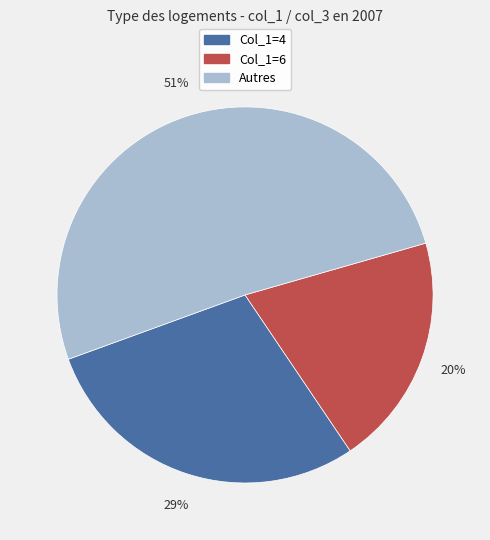

Does any single category account for the majority?

Yes